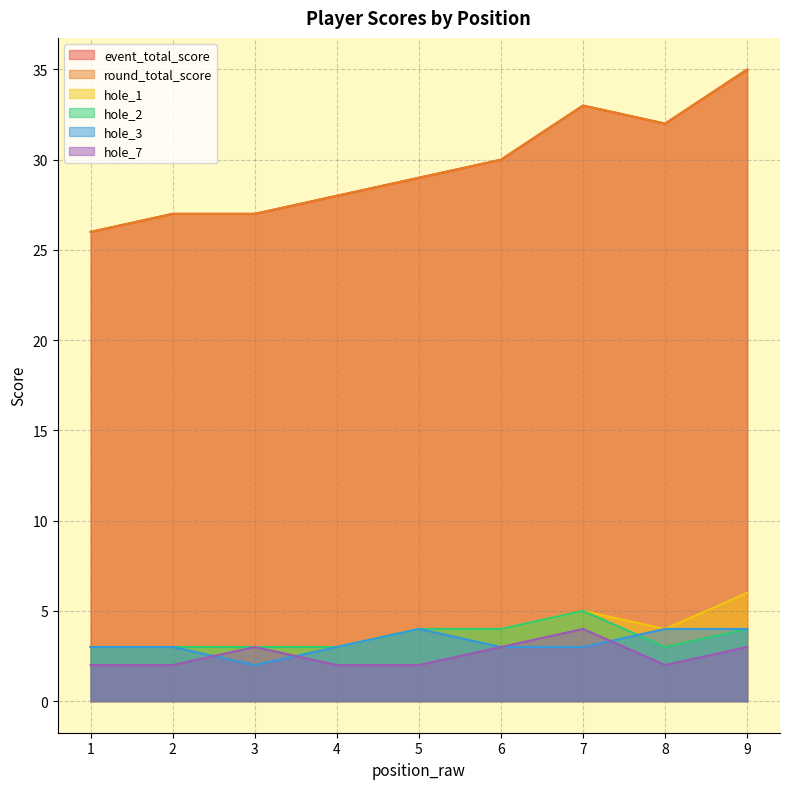

Does the chart have visible grid lines?

Yes